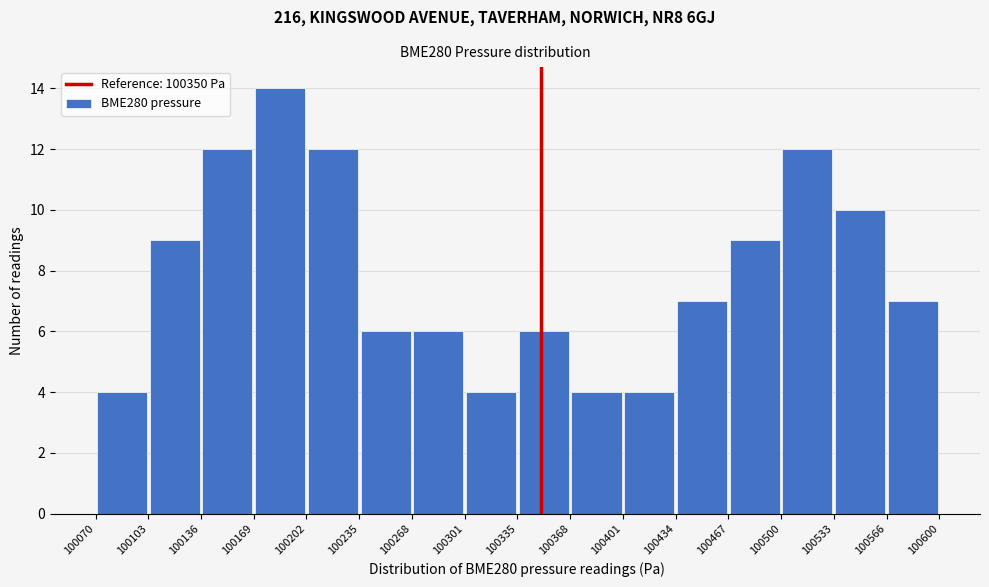

Reading left to right, transcribe this chart: for each bar, give the range it covers on the x-axis and its height. The values are not printed on the chart, so give them approximately, as read against the axis.

100070 to 100103: 4
100103 to 100136: 9
100136 to 100169: 12
100169 to 100202: 14
100202 to 100235: 12
100235 to 100268: 6
100268 to 100301: 6
100301 to 100335: 4
100335 to 100368: 6
100368 to 100401: 4
100401 to 100434: 4
100434 to 100467: 7
100467 to 100500: 9
100500 to 100533: 12
100533 to 100566: 10
100566 to 100600: 7